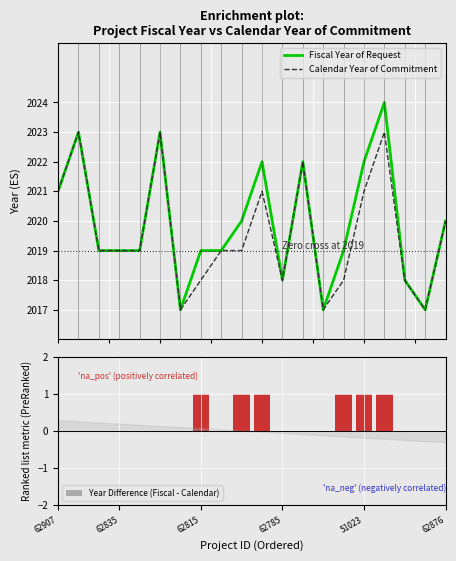

Which series changed the most between 9 and 10?

Fiscal Year of Request